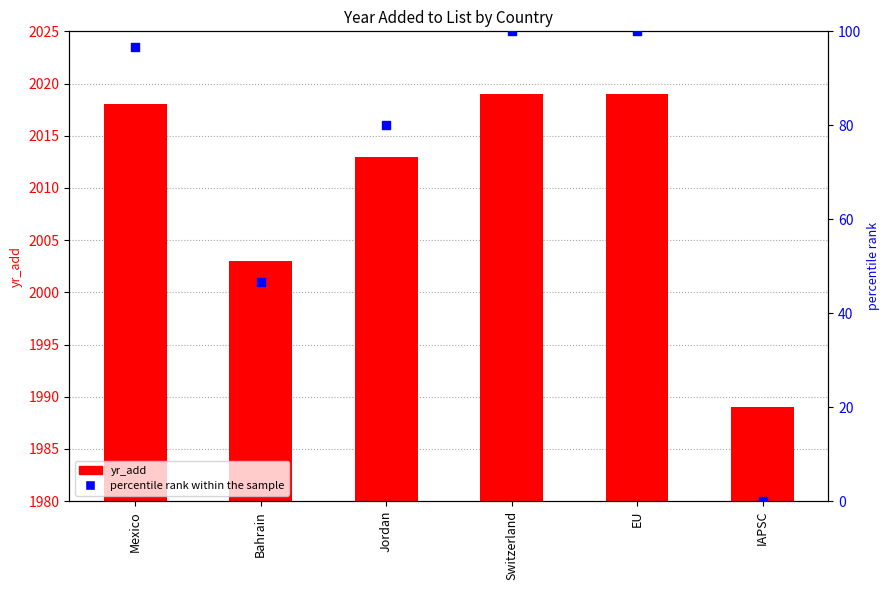

Which series has the largest total across all categories?

yr_add